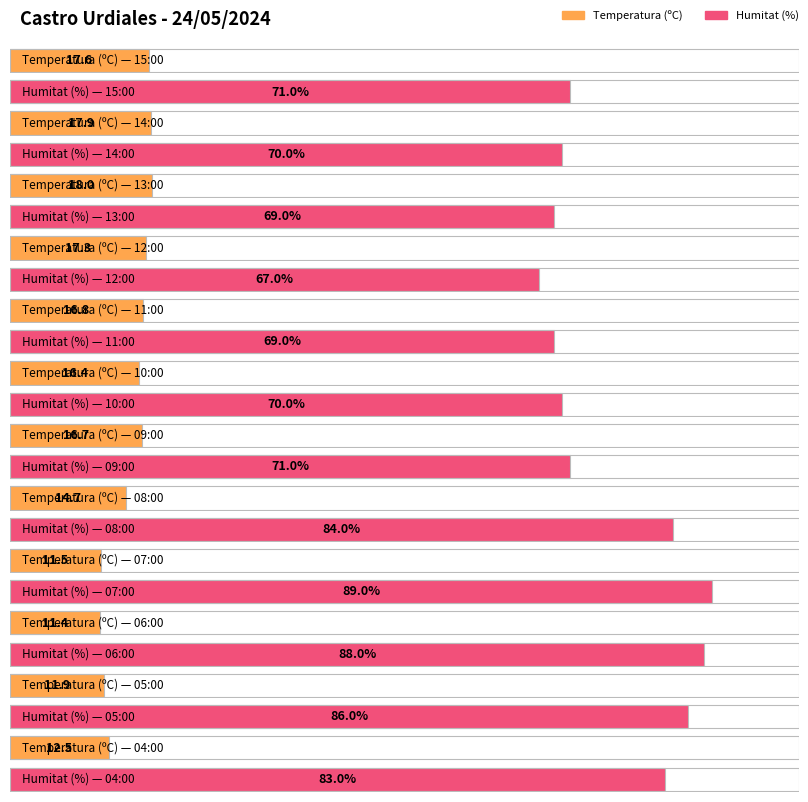

Does the chart contain stacked bars?

No